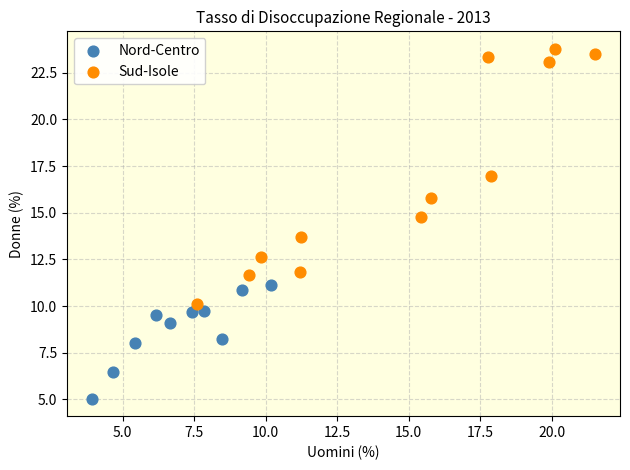

What are all the series names shown in the legend?

Nord-Centro, Sud-Isole